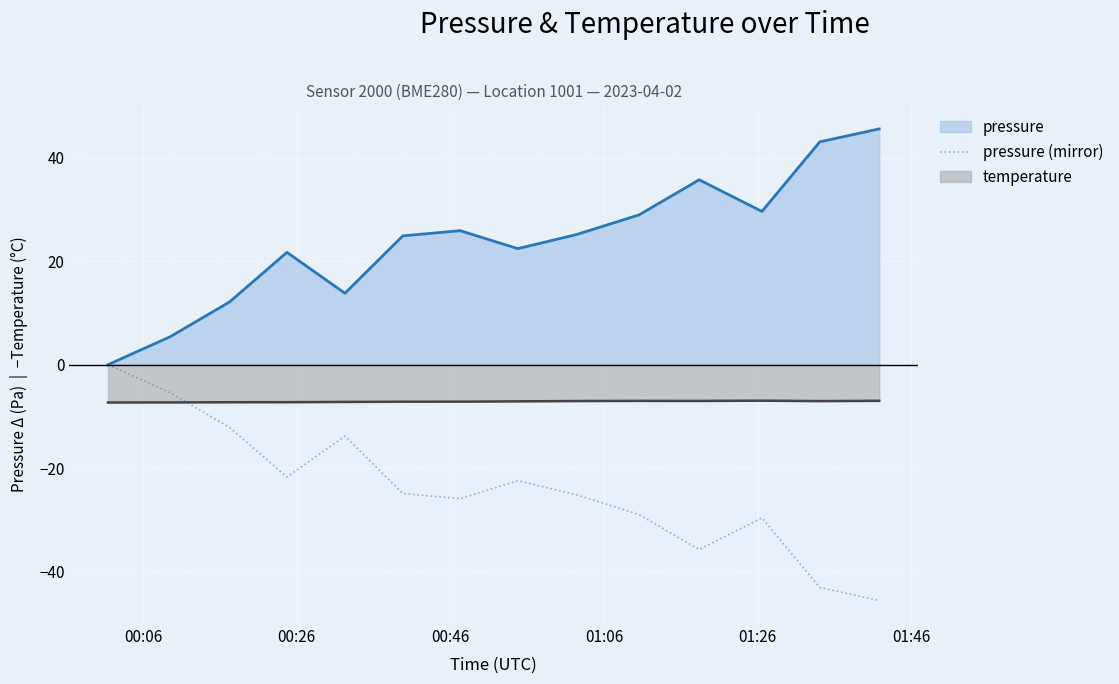

What is the sum of all temperature values?

-99.8